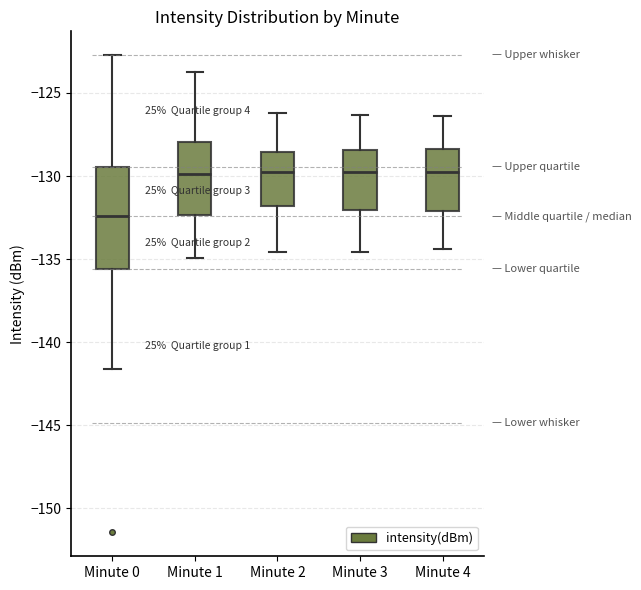

Which box is the tallest, from its lower edge to its upper edge?

Minute 0